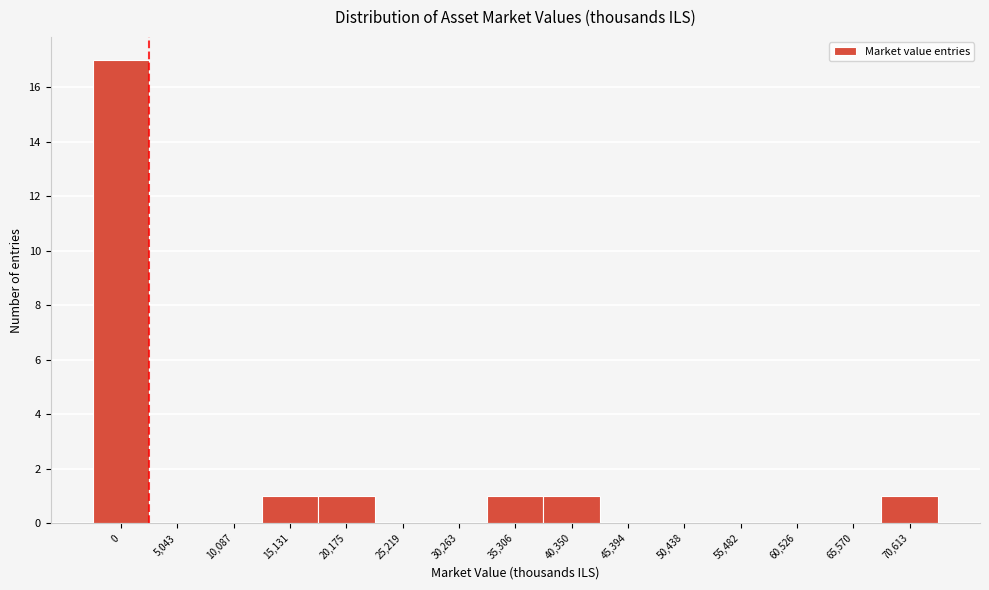

Reading right to left, what are all the values shown in this chart?

70,613=1	65,570=0	60,526=0	55,482=0	50,438=0	45,394=0	40,350=1	35,306=1	30,263=0	25,219=0	20,175=1	15,131=1	10,087=0	5,043=0	0=17